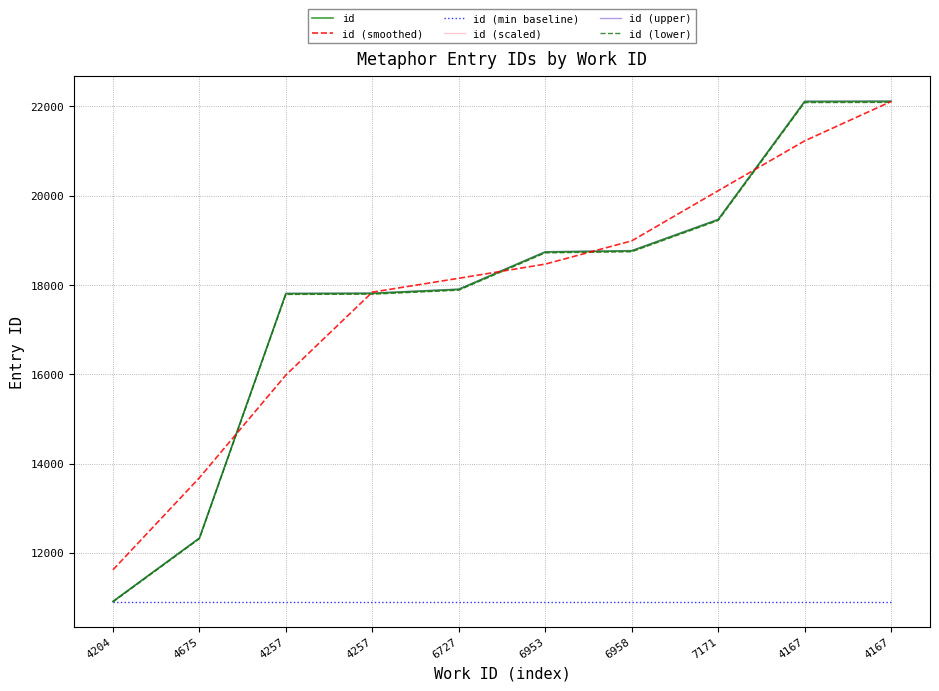

At how many categories does at least one series exceed 11729?

9